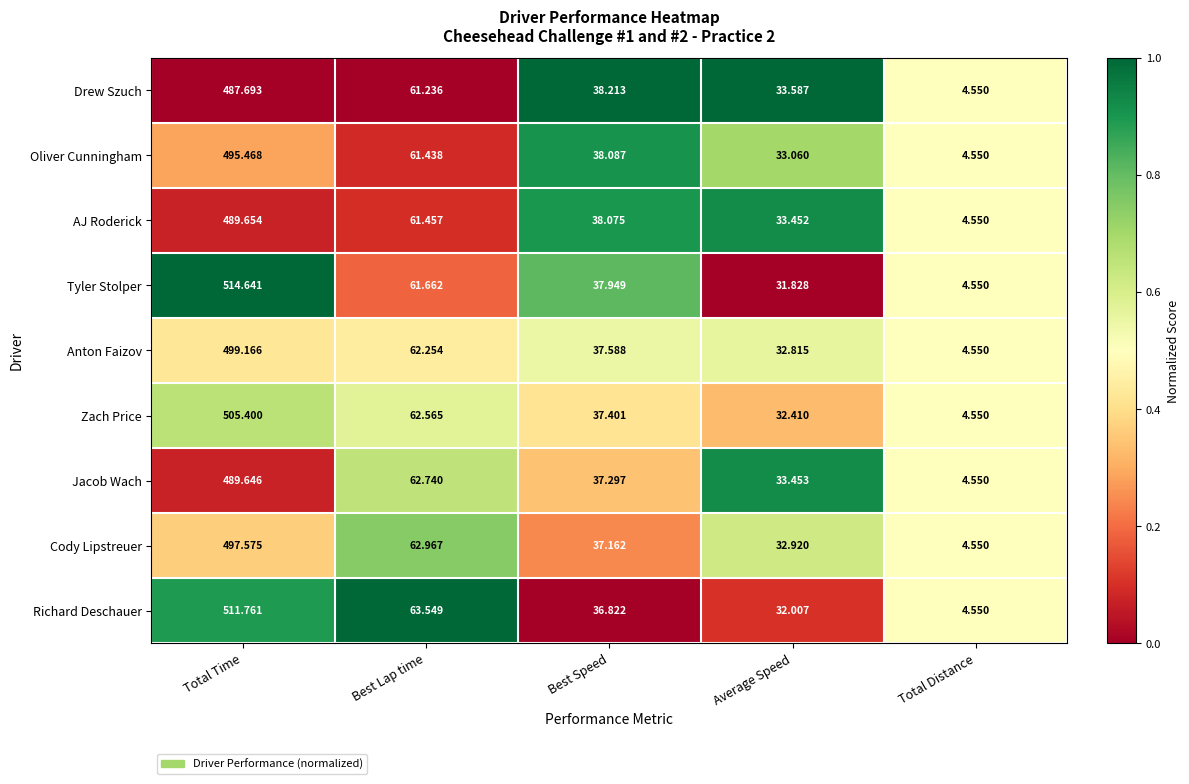

Rank the series at Best Speed from highest to lowest value.

Drew Szuch, Oliver Cunningham, AJ Roderick, Tyler Stolper, Anton Faizov, Zach Price, Jacob Wach, Cody Lipstreuer, Richard Deschauer